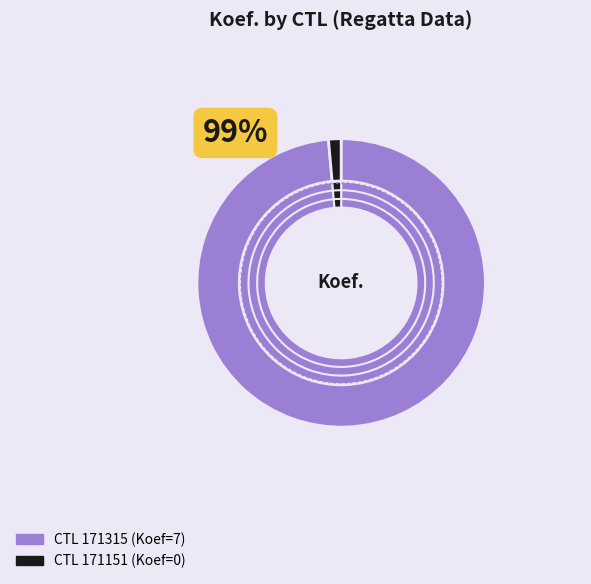

Combined, what portion of the pie is 171315 and 171151?

100.0%